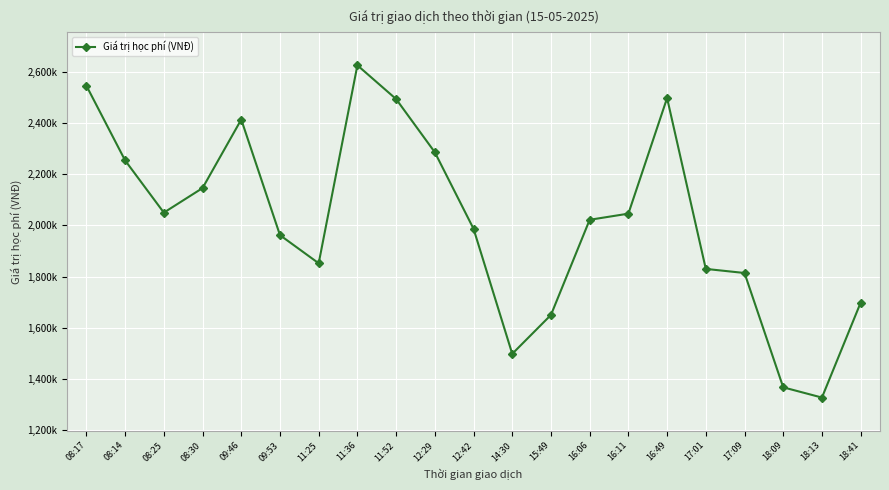

Is this an area chart (filled region under the line)?

No